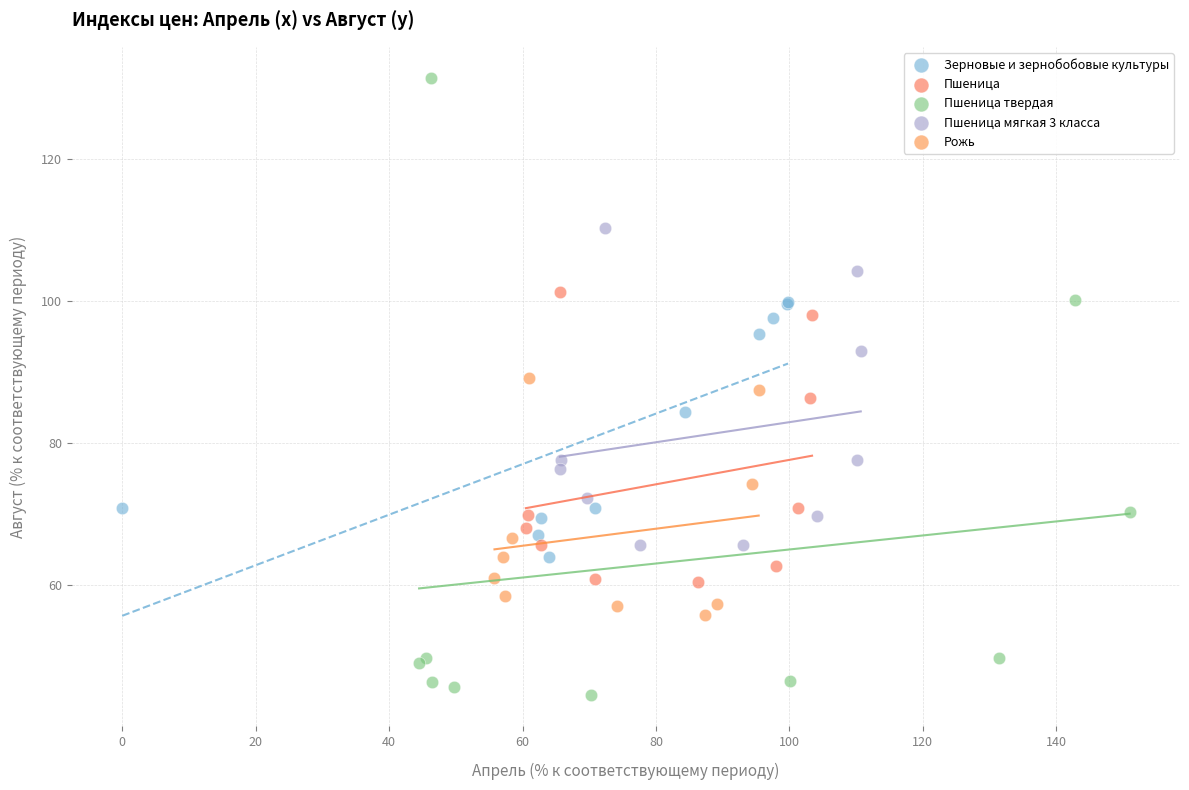

Which series reaches the maximum Y coordinate?

Пшеница твердая